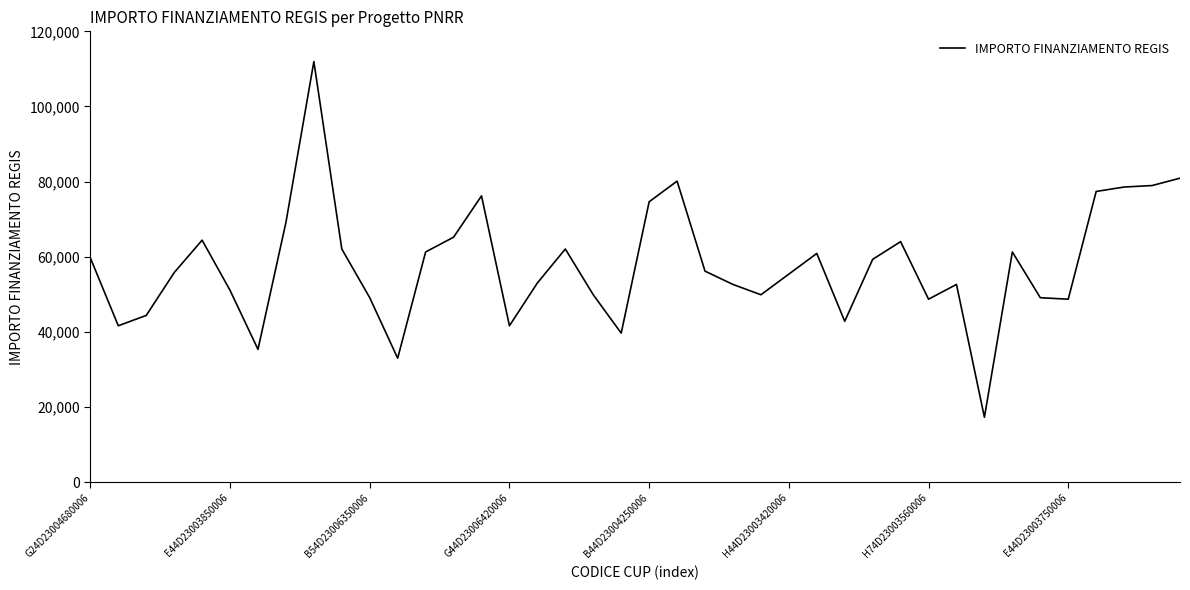

What is the minimum value shown in the chart?

17283.4